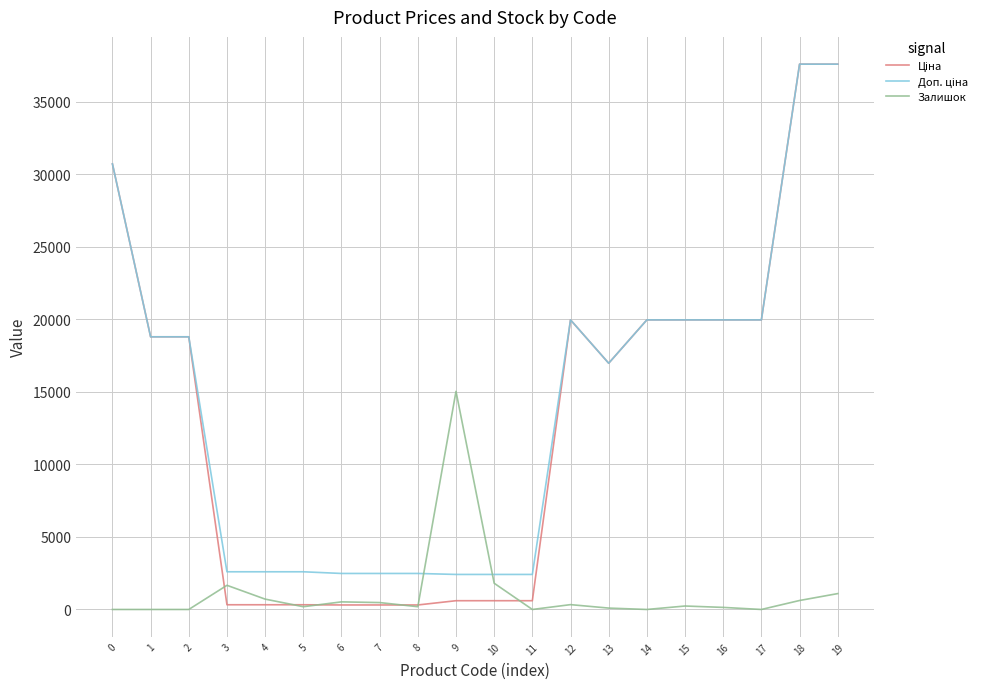

What is the maximum value shown in the chart?

37593.6